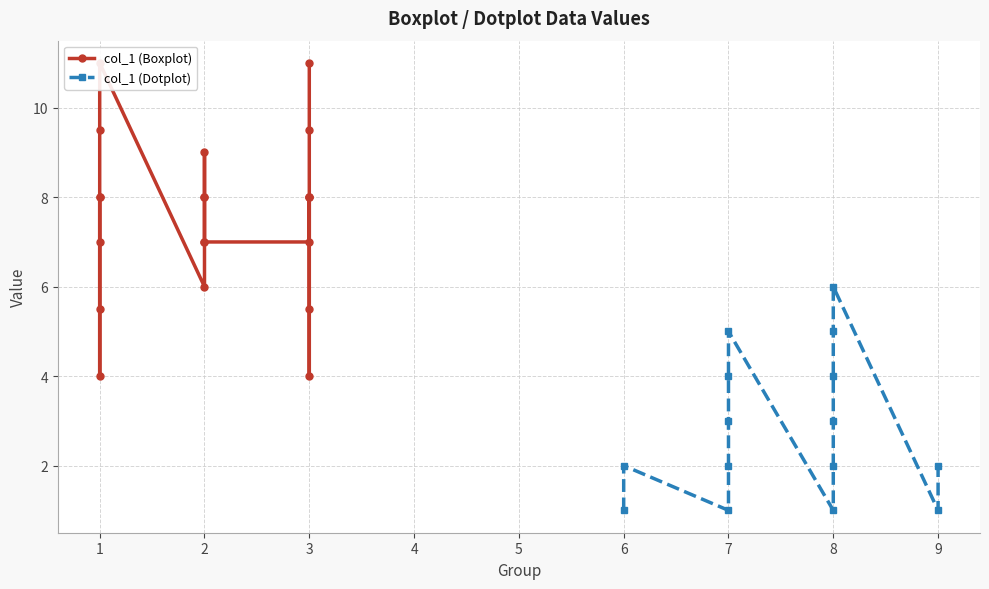

What is the change in value from 15 to 17?

+4.0